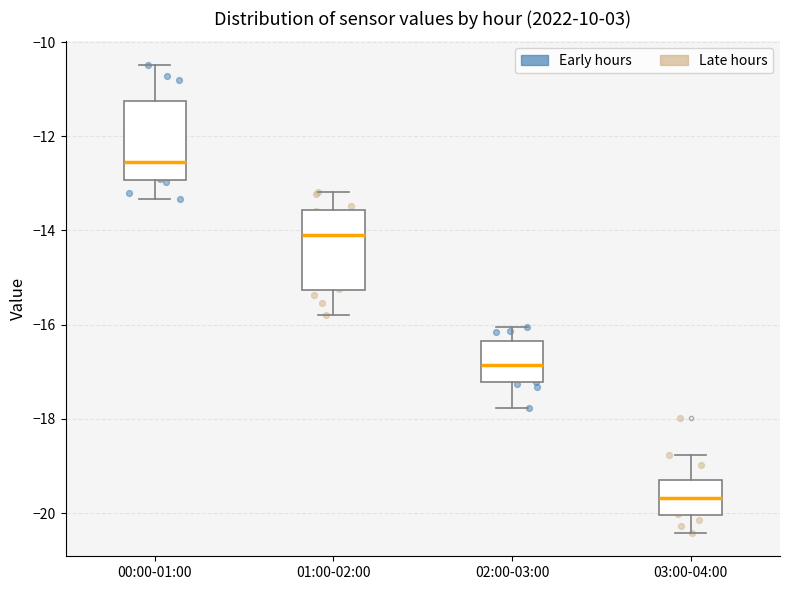

Where does the lower whisker of the box for 00:00-01:00 end on the y-axis? The values are not printed on the chart, so give them approximately, as read against the axis.

-13.4